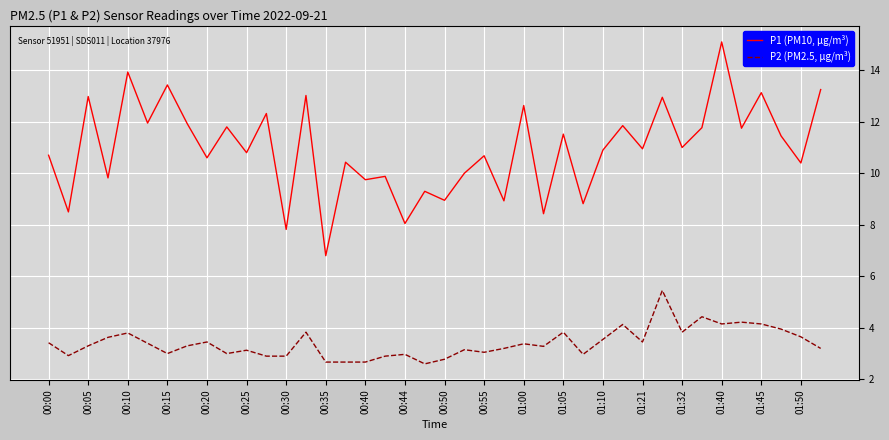

Which series has the largest range (max minus min)?

P1 (PM10, μg/m³)